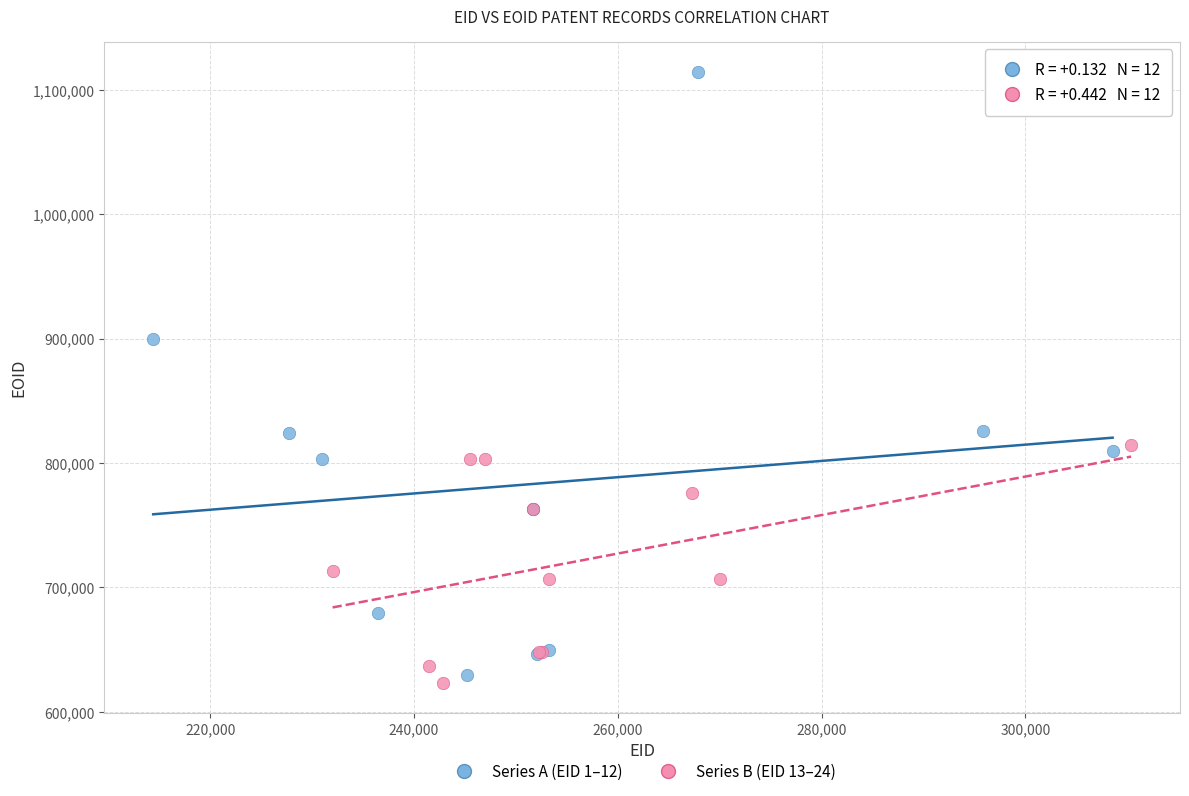

Which series contains the highest Y value?

Series A (EID 1–12)